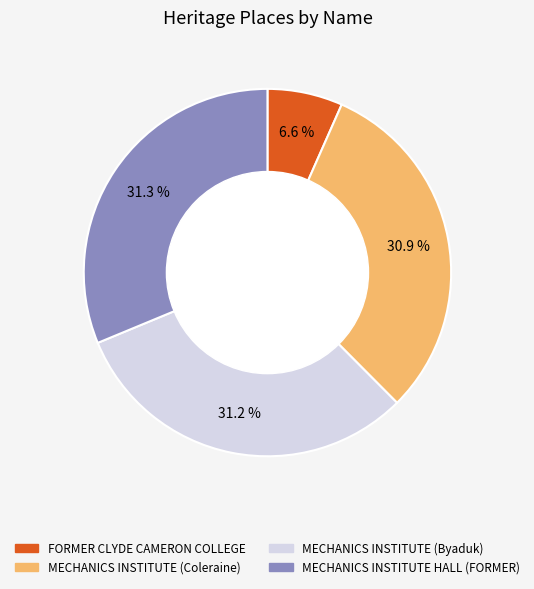

Count the number of slices in the pie.

4